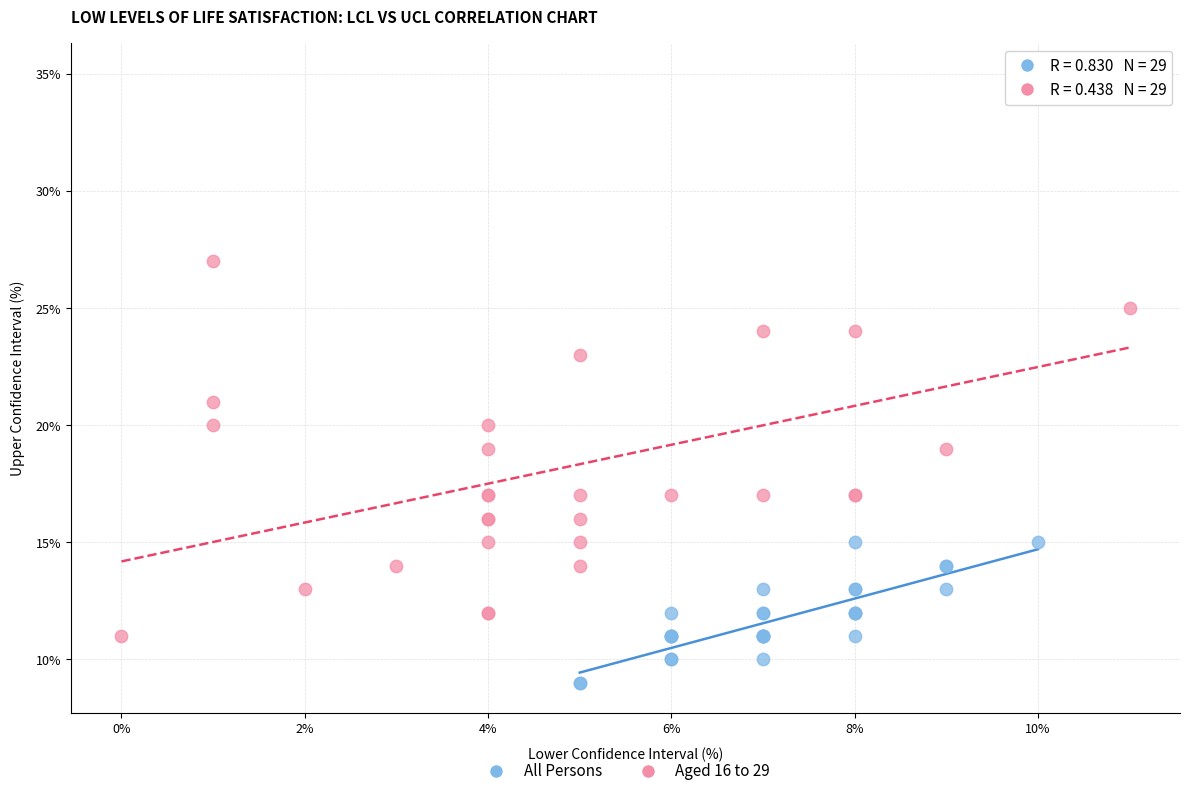

Which series contains the lowest Y value?

All Persons